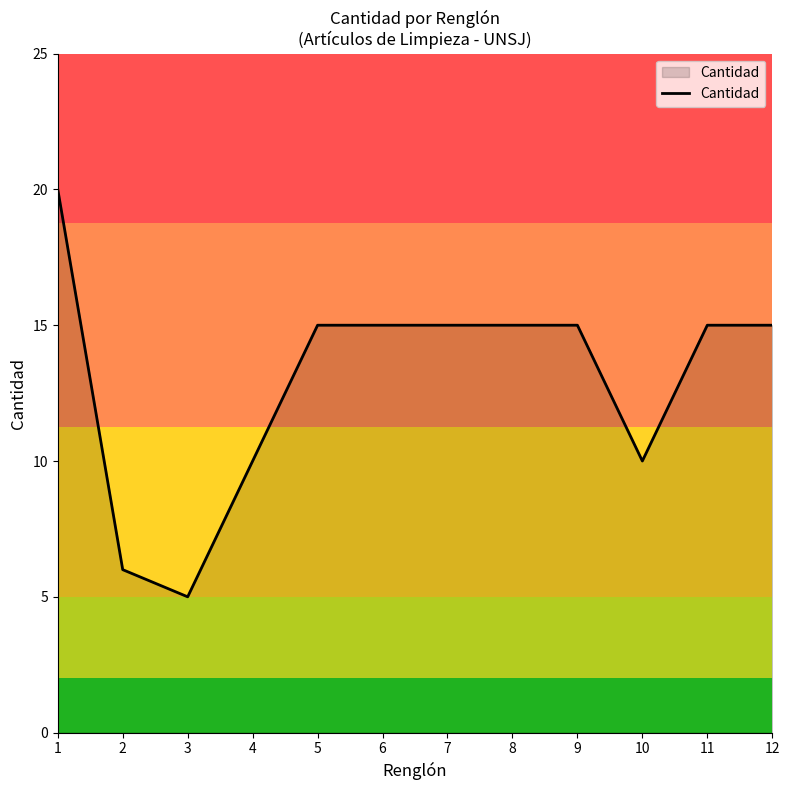

What is the change in value from 1 to 4?

-10